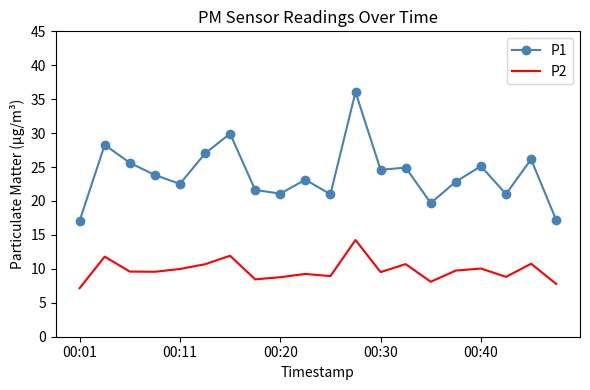

True or false: P2 and P1 cross at least once.

False